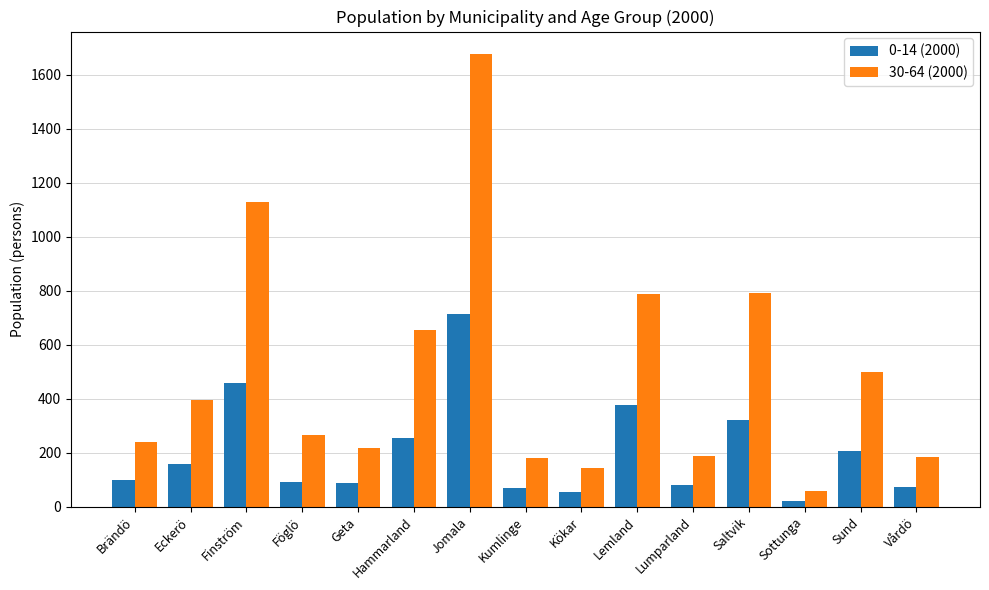

At Saltvik, list the series in order from largest to smallest.

30-64 (2000), 0-14 (2000)